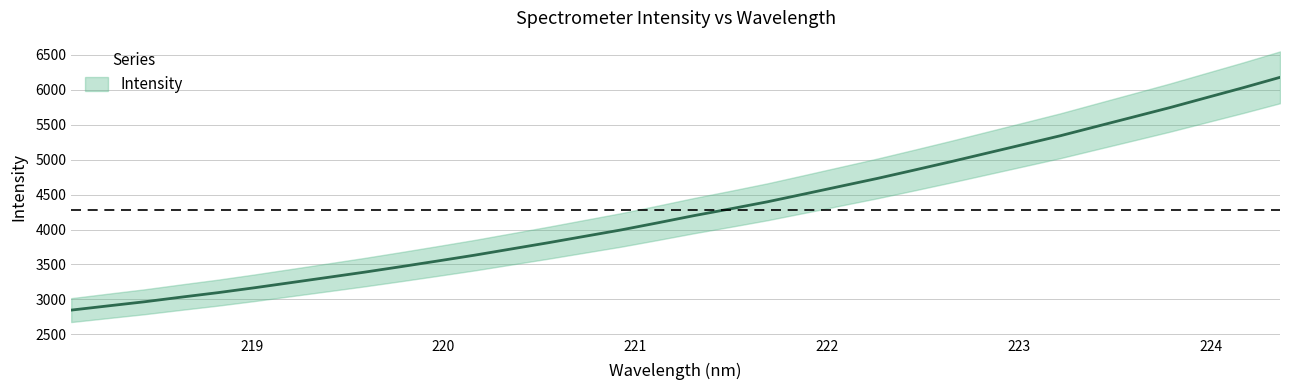

What is the label of the 34th point from the left?

224.3616